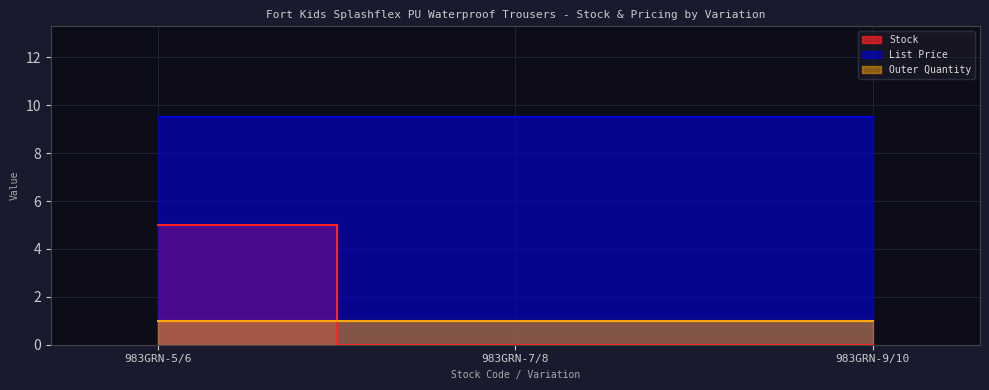

Reading left to right, transcribe all the data shown in this chart.

Stock: 983GRN-5/6=5.0	983GRN-7/8=0.0	983GRN-9/10=0.0
List Price: 983GRN-5/6=9.5	983GRN-7/8=9.5	983GRN-9/10=9.5
Outer Quantity: 983GRN-5/6=1.0	983GRN-7/8=1.0	983GRN-9/10=1.0